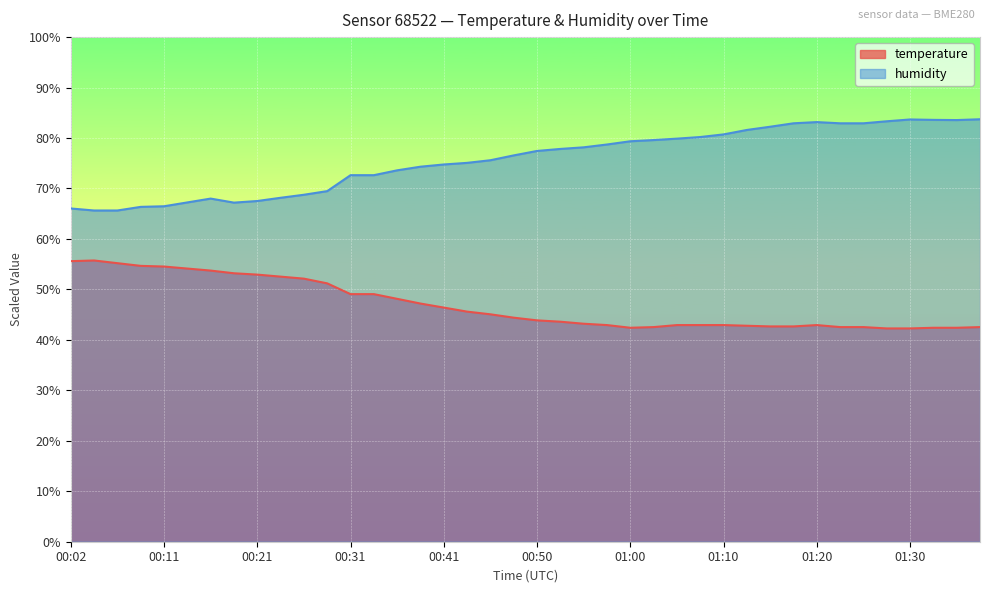

List the labels in order of humidity value, smallest first.

00:04, 00:07, 00:02, 00:09, 00:11, 00:19, 00:14, 00:21, 00:16, 00:24, 00:26, 00:28, 00:31, 00:33, 00:36, 00:38, 00:41, 00:43, 00:46, 00:48, 00:50, 00:53, 00:55, 00:58, 01:00, 01:03, 01:05, 01:07, 01:10, 01:13, 01:15, 01:17, 01:22, 01:25, 01:20, 01:27, 01:35, 01:32, 01:30, 01:37